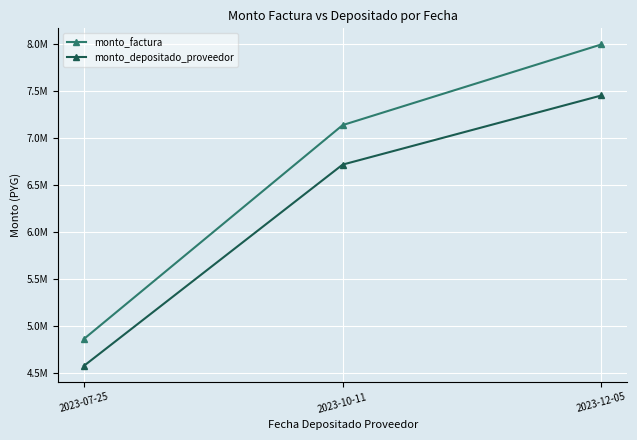

Is this an area chart (filled region under the line)?

No